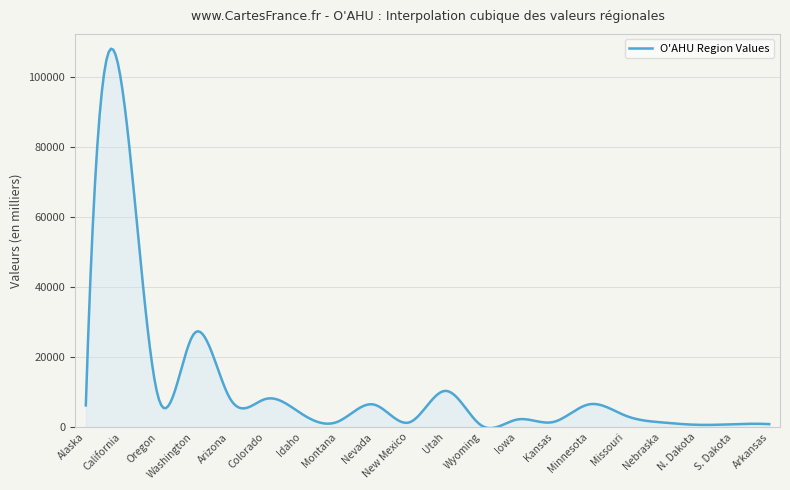

What is the maximum value shown in the chart?

108111.3